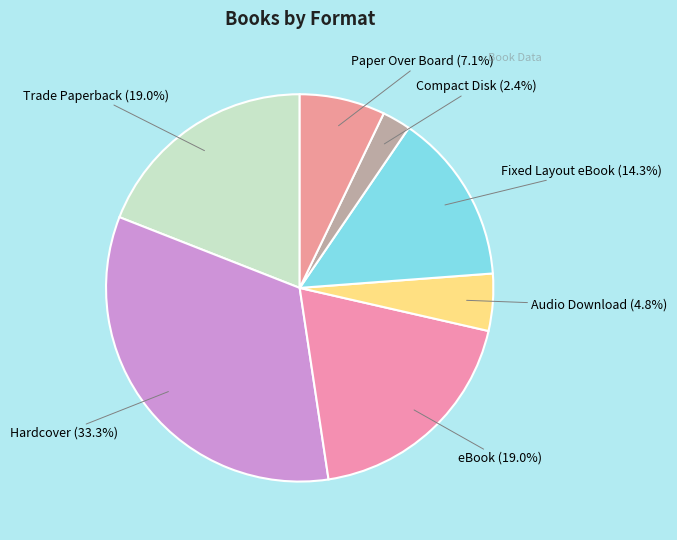

Is there any slice that represents more than half of the pie?

No